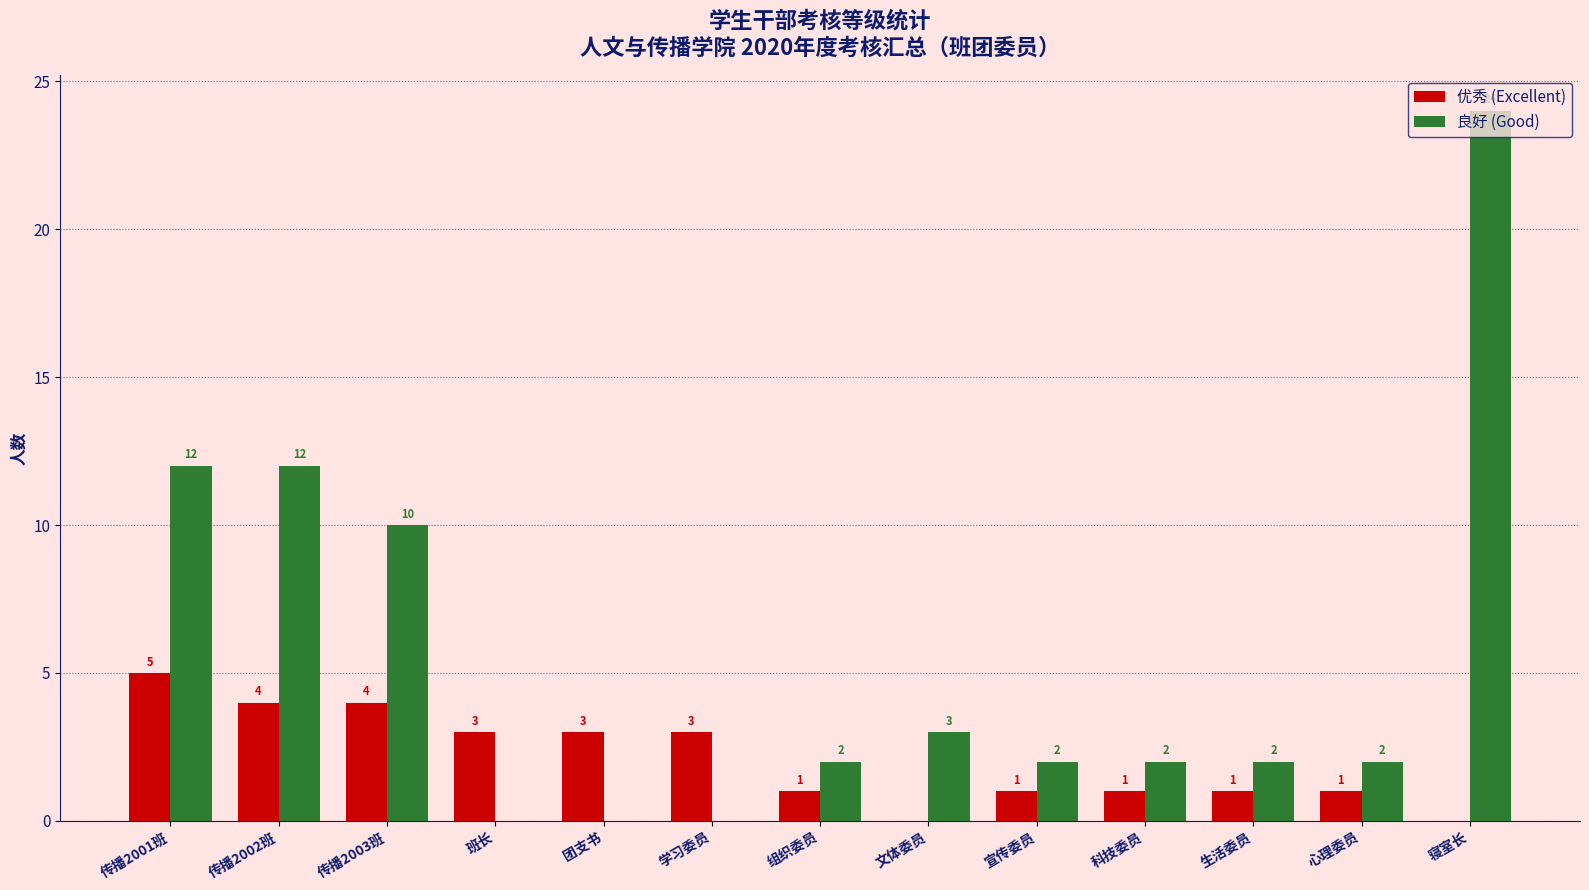

How many 优秀 (Excellent) values are between 1 and 3?

8